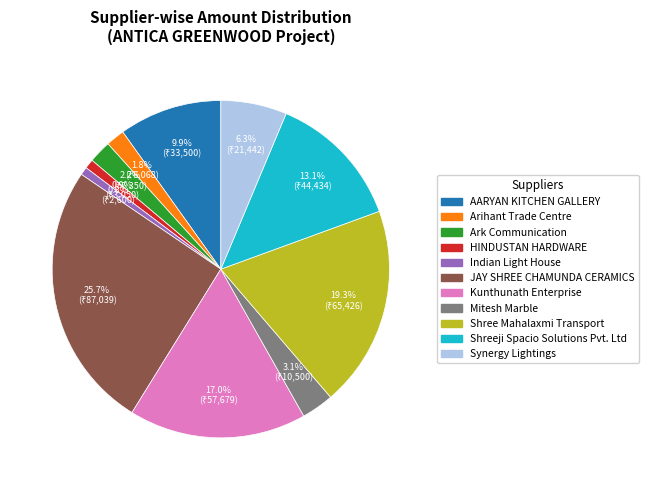

What percentage is the Arihant Trade Centre slice, to the nearest percent?

2%